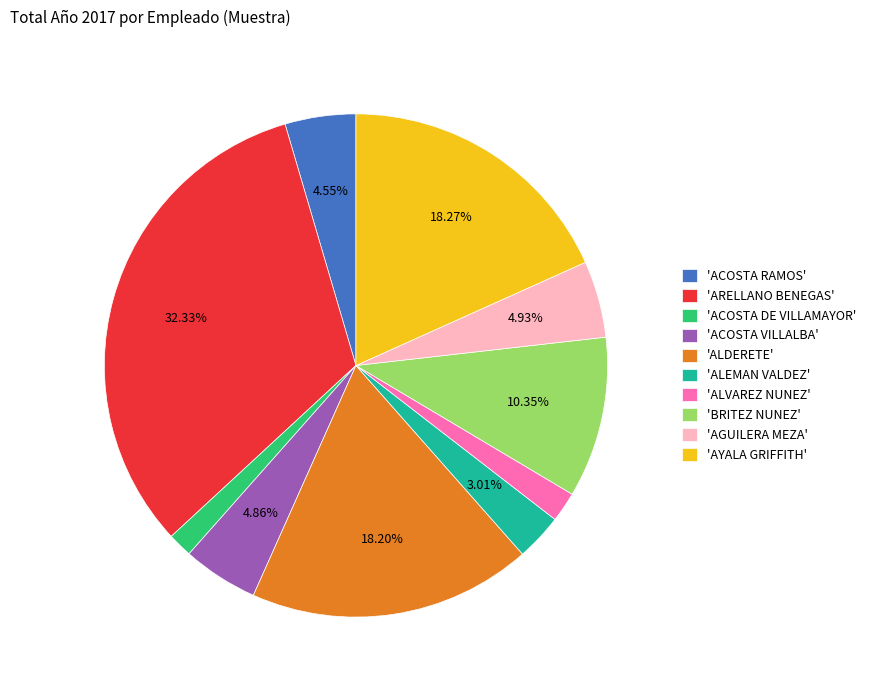

Do 'ALDERETE' and 'ACOSTA DE VILLAMAYOR' together represent more than half of the pie?

No